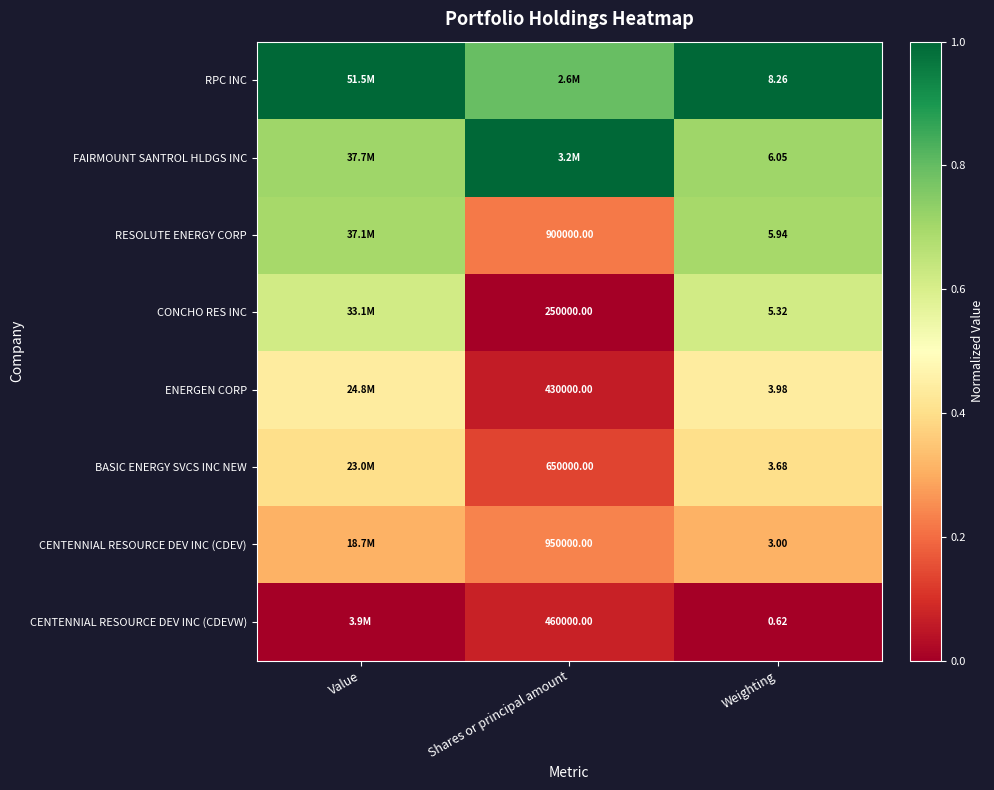

Is the value of BASIC ENERGY SVCS INC NEW at Shares or principal amount greater than the value of ENERGEN CORP at Shares or principal amount?

Yes